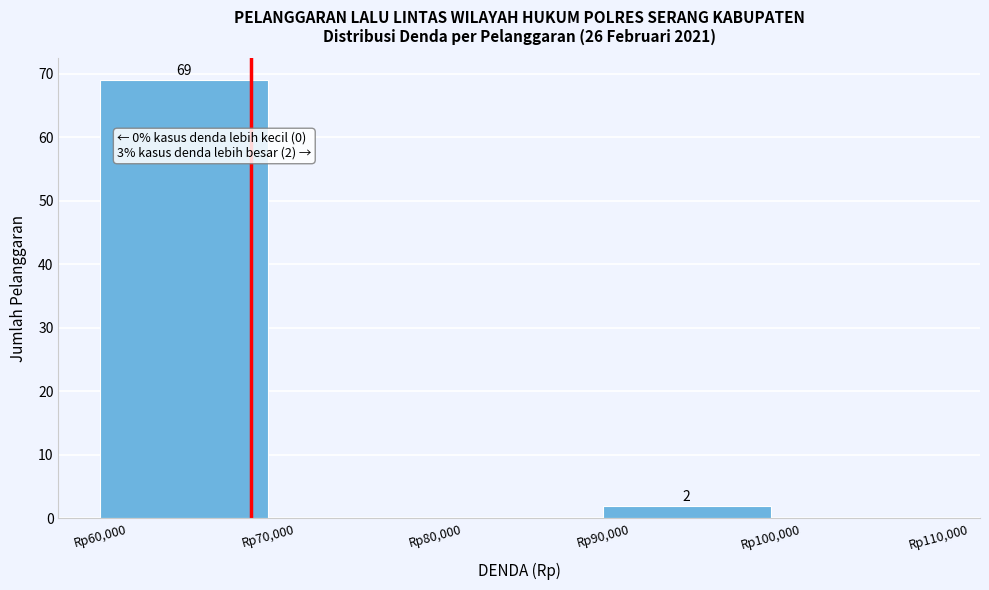

Which range on the x-axis has the tallest bar?

60000 to 70000